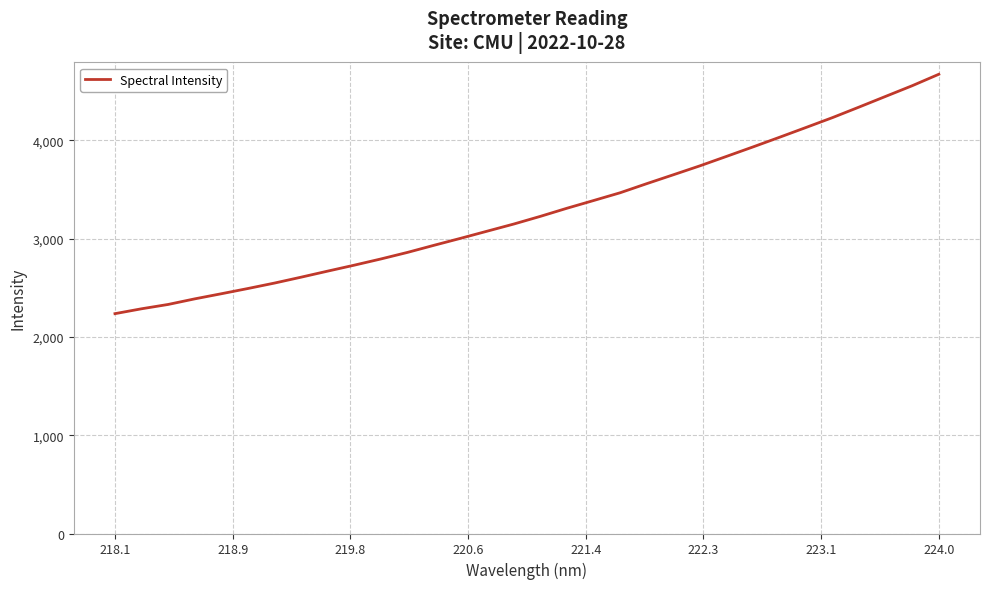

What is the difference between the maximum and minimum values?

2435.4